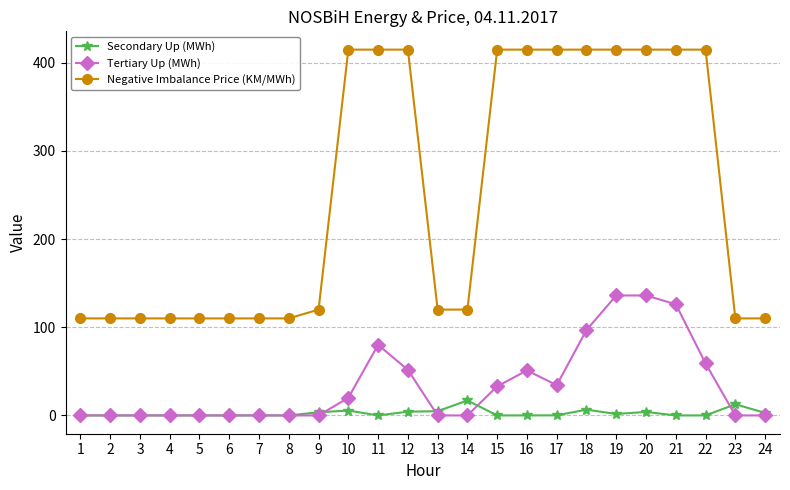

Does the chart have visible grid lines?

Yes